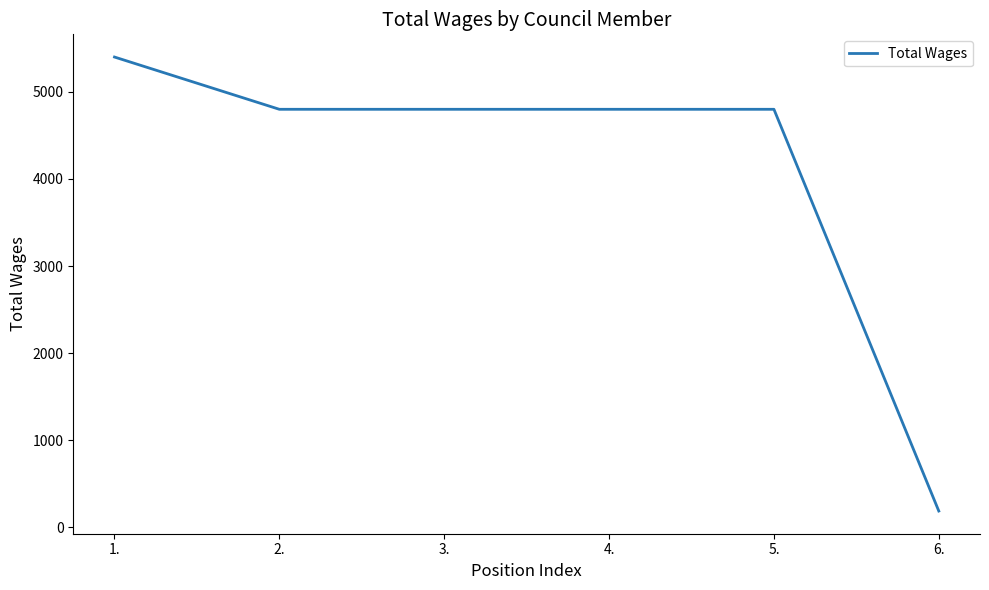

What value does the data have at 3., to the nearest 100?

4800